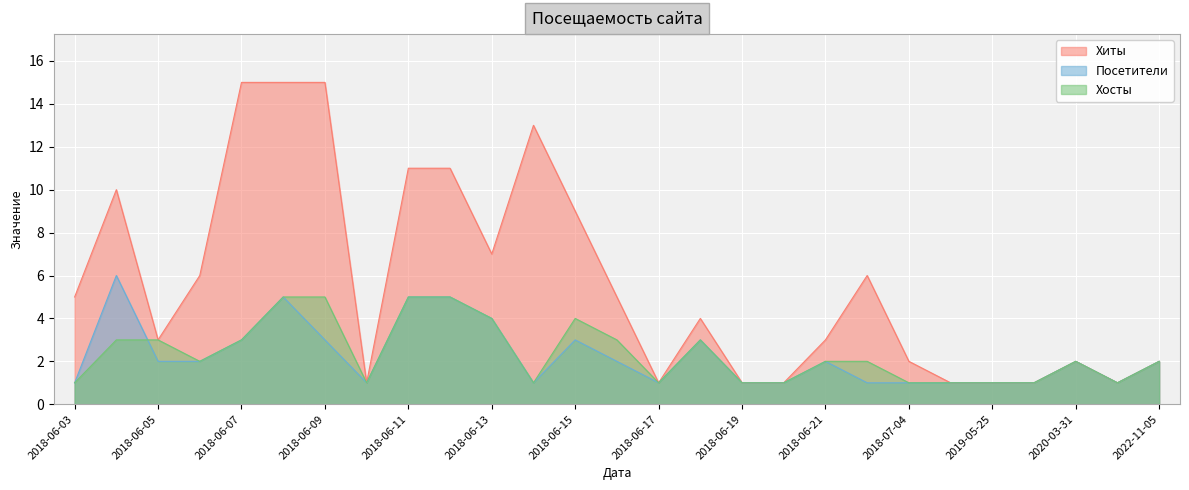

Between 2018-06-16 and 2019-05-25, which is larger?

2018-06-16